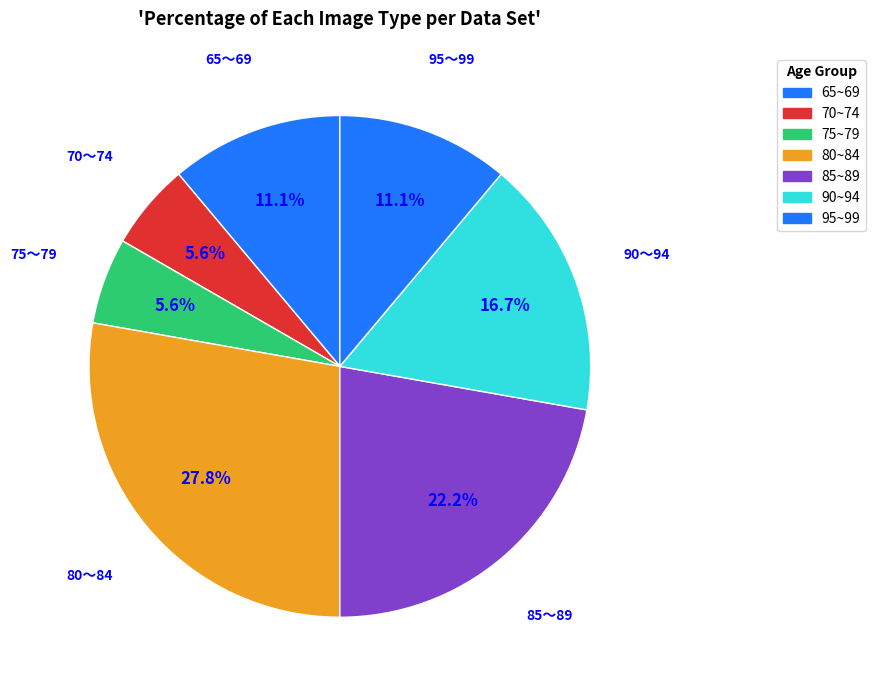

Which category has the smallest portion of the pie?

70～74